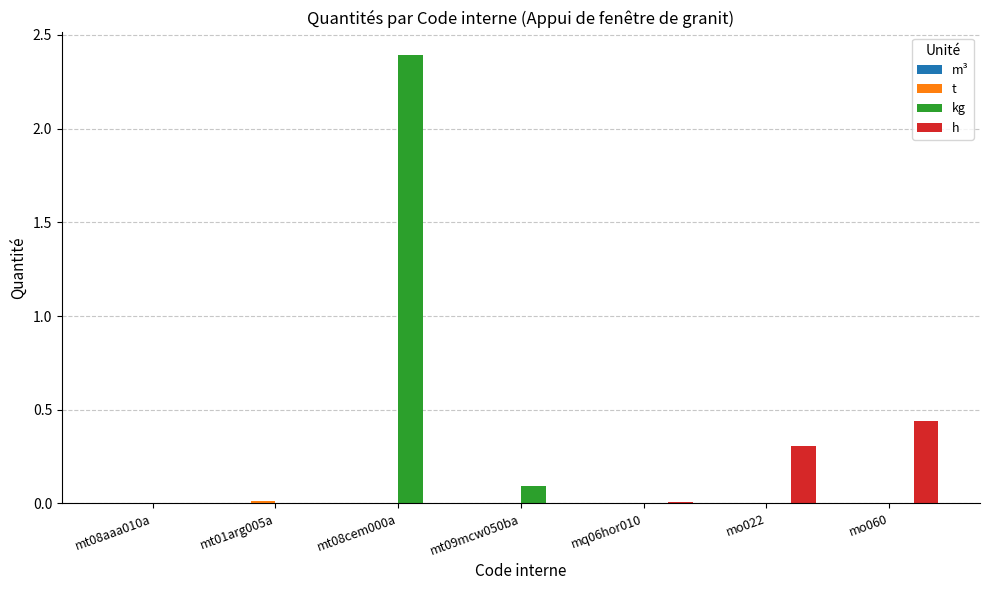

What is the maximum value shown in the chart?

2.4